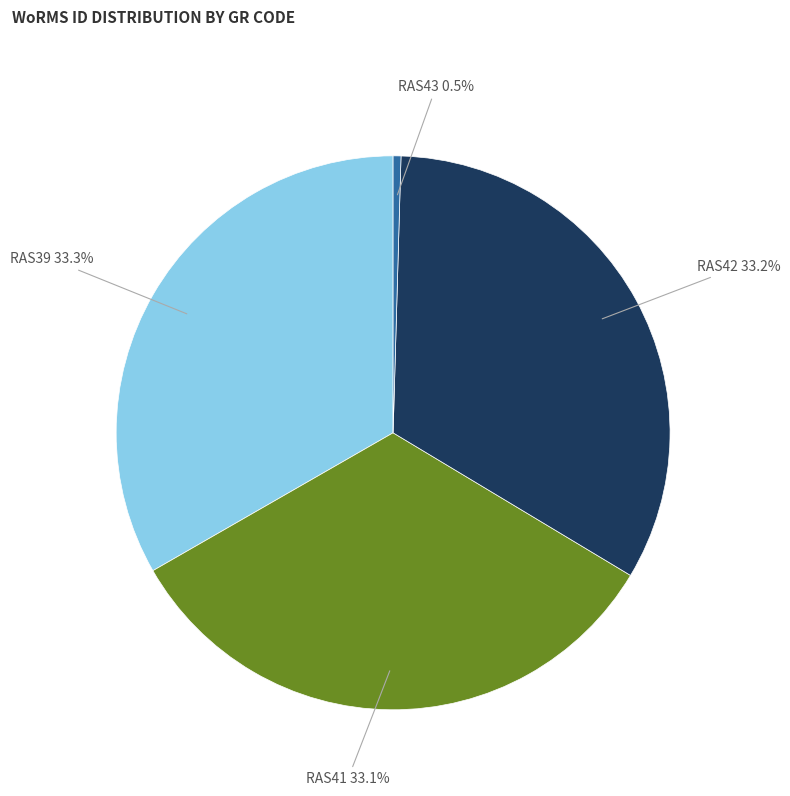

What portion of the pie excludes RAS42 33.2%?

66.8%